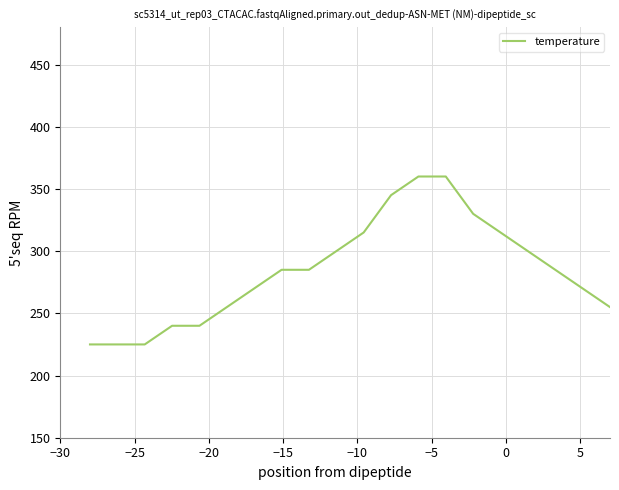

What is the minimum value shown in the chart?

225.0